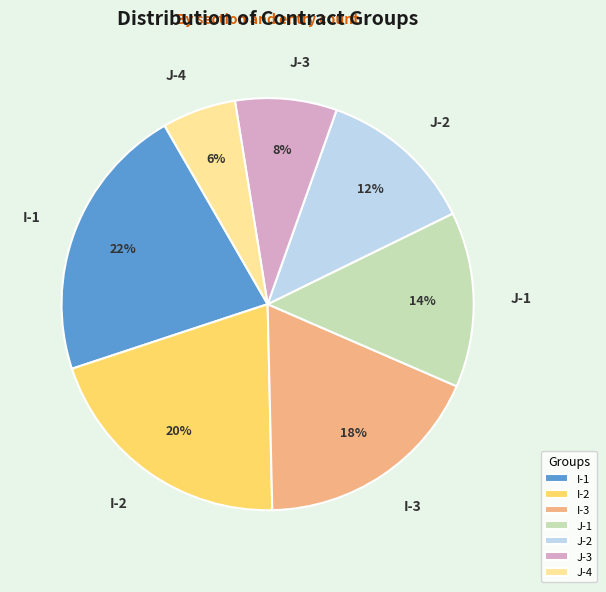

Is there any slice that represents more than half of the pie?

No